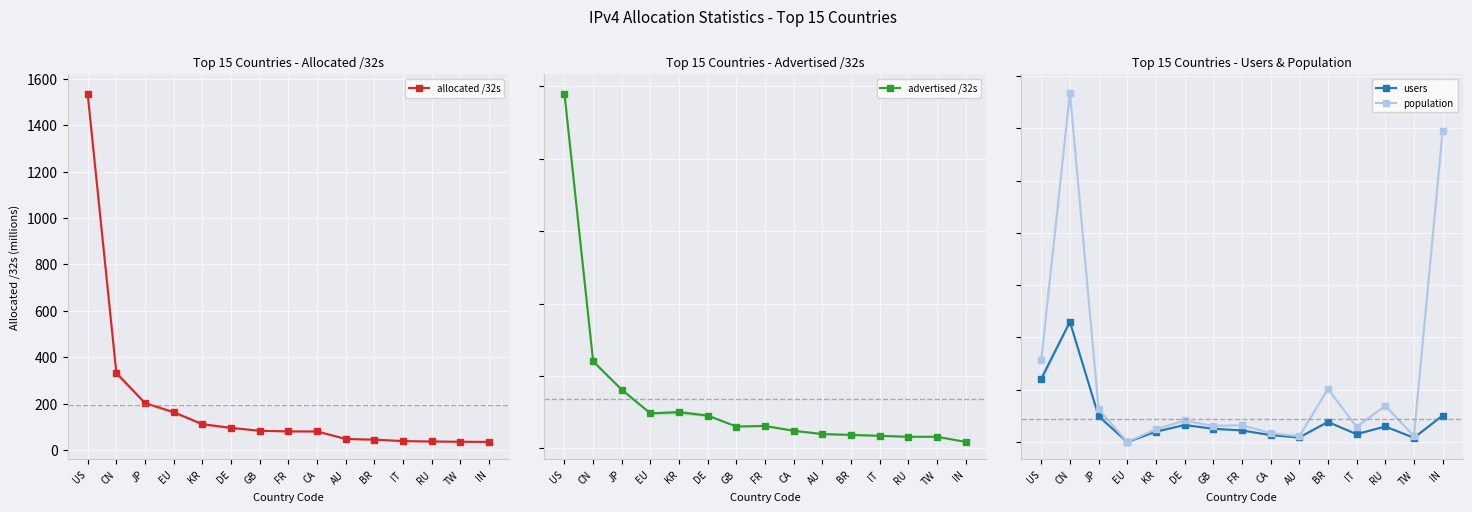

At which label does users first exceed 50?

US